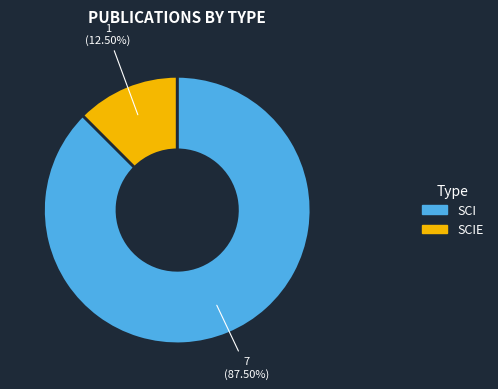

Is there any slice that represents more than half of the pie?

Yes